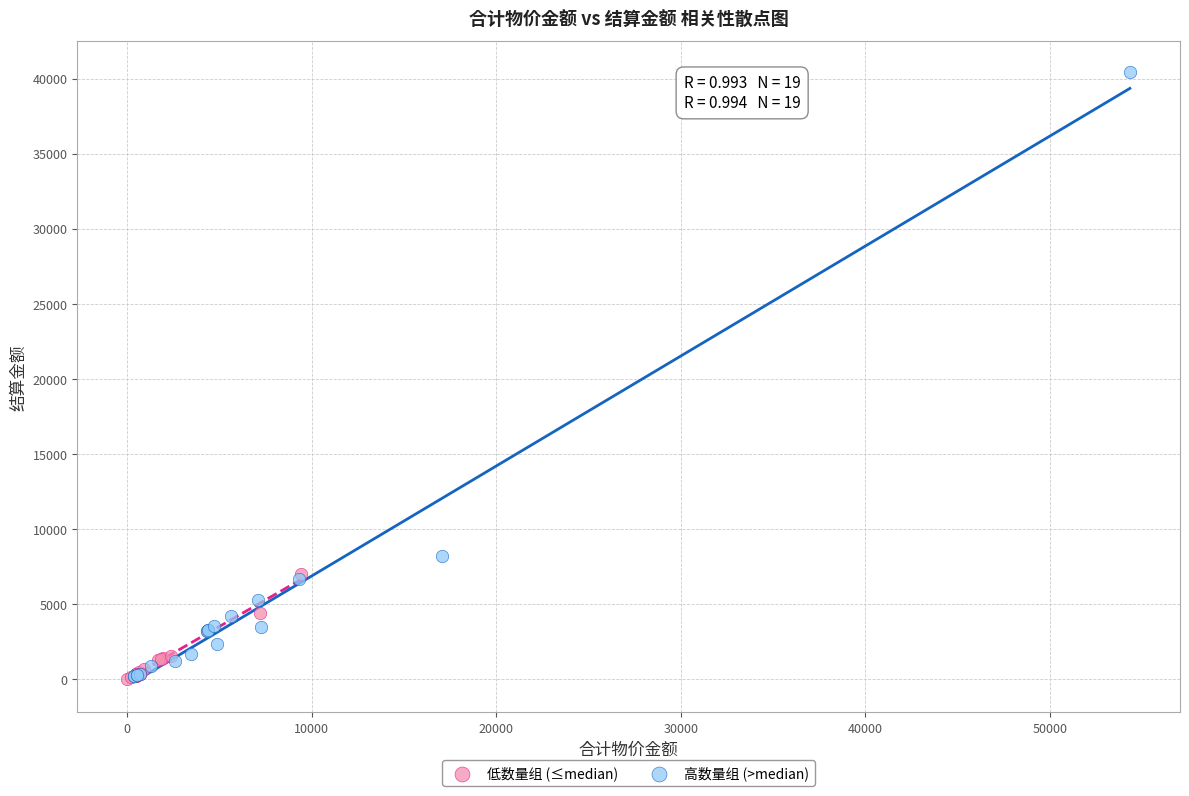

Which series has the widest spread of Y values?

高数量组 (>median)